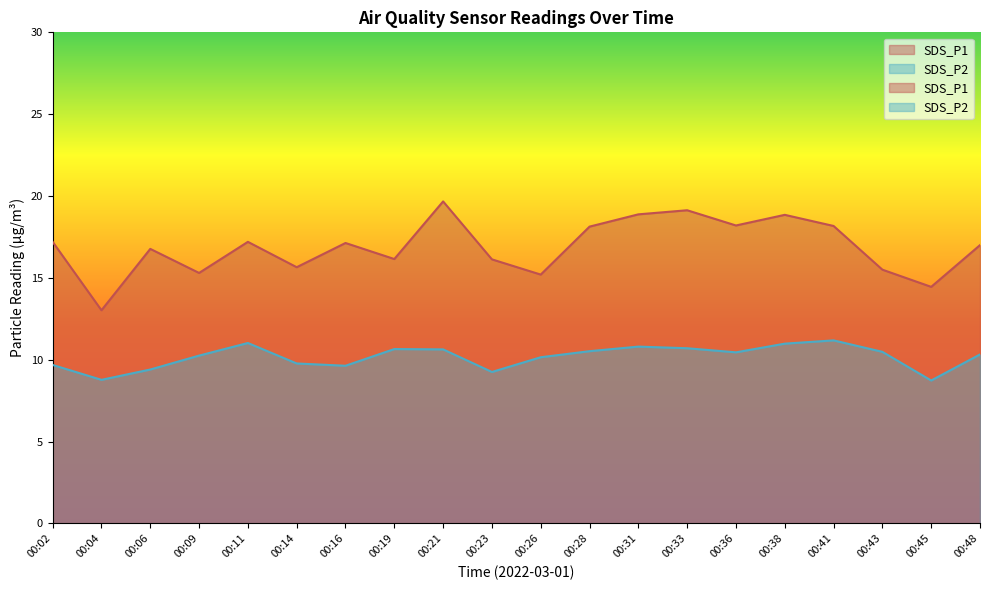

List the series in order of their peak value, lowest first.

SDS_P2, SDS_P1